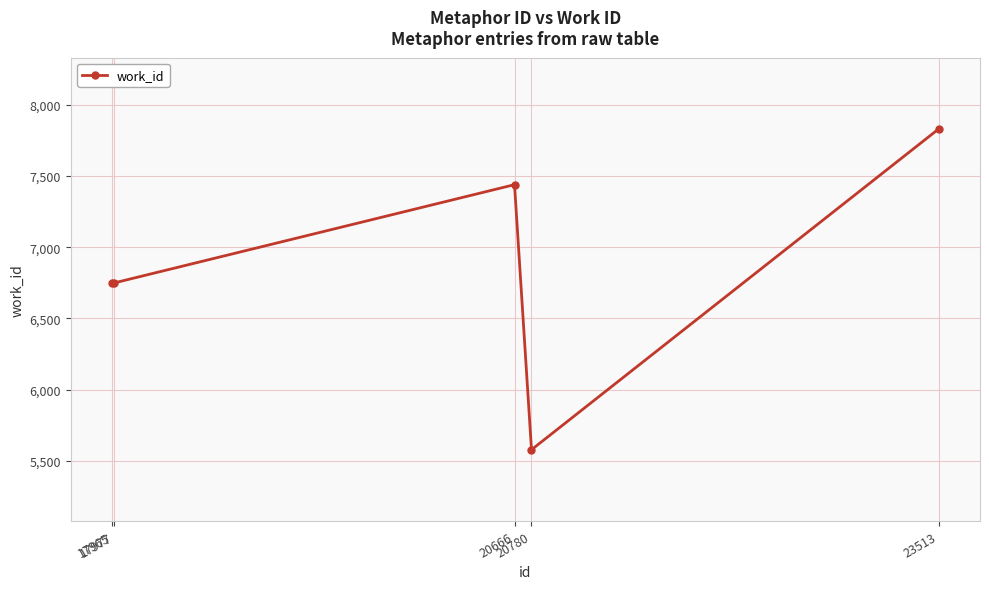

Is it true that the value at 23513 is 7830?

True